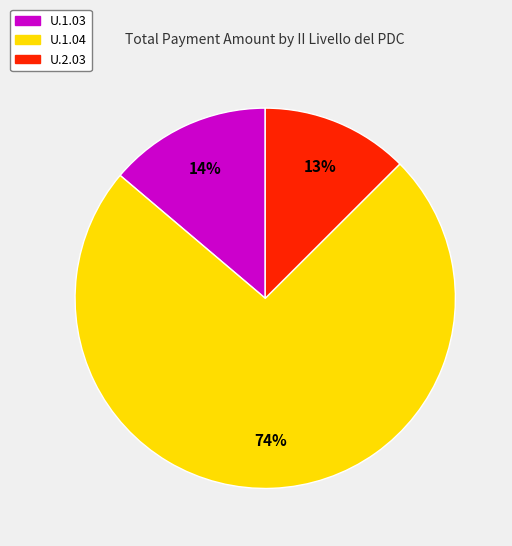

Is there a majority slice in this chart?

Yes